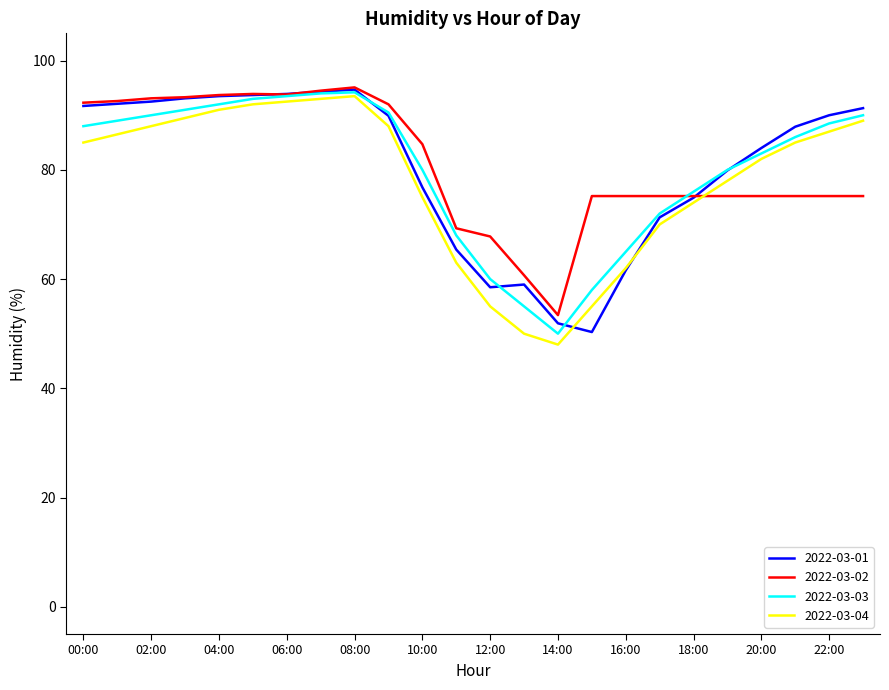

What is the smallest value displayed?

48.0